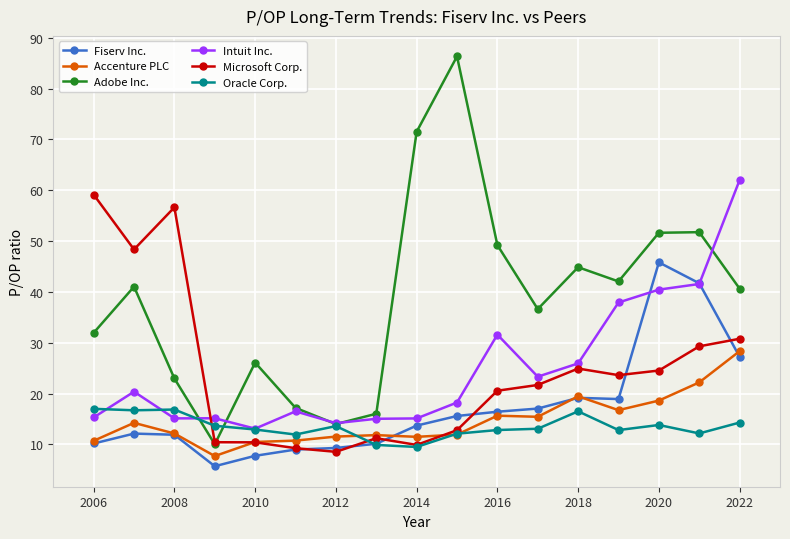

What is the minimum value for Microsoft Corp.?

8.6